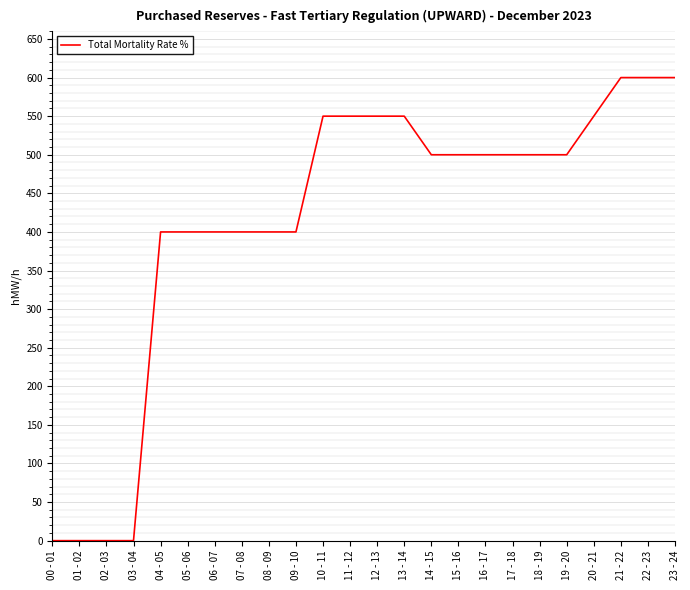

How many distinct data groups are displayed?

1